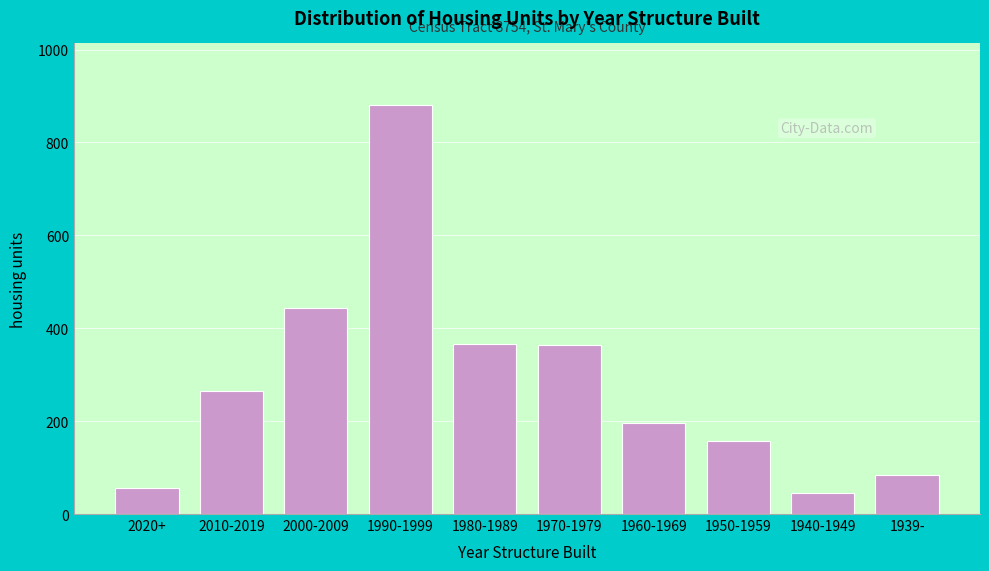

Where is the data nearest to the value 463?

2000-2009